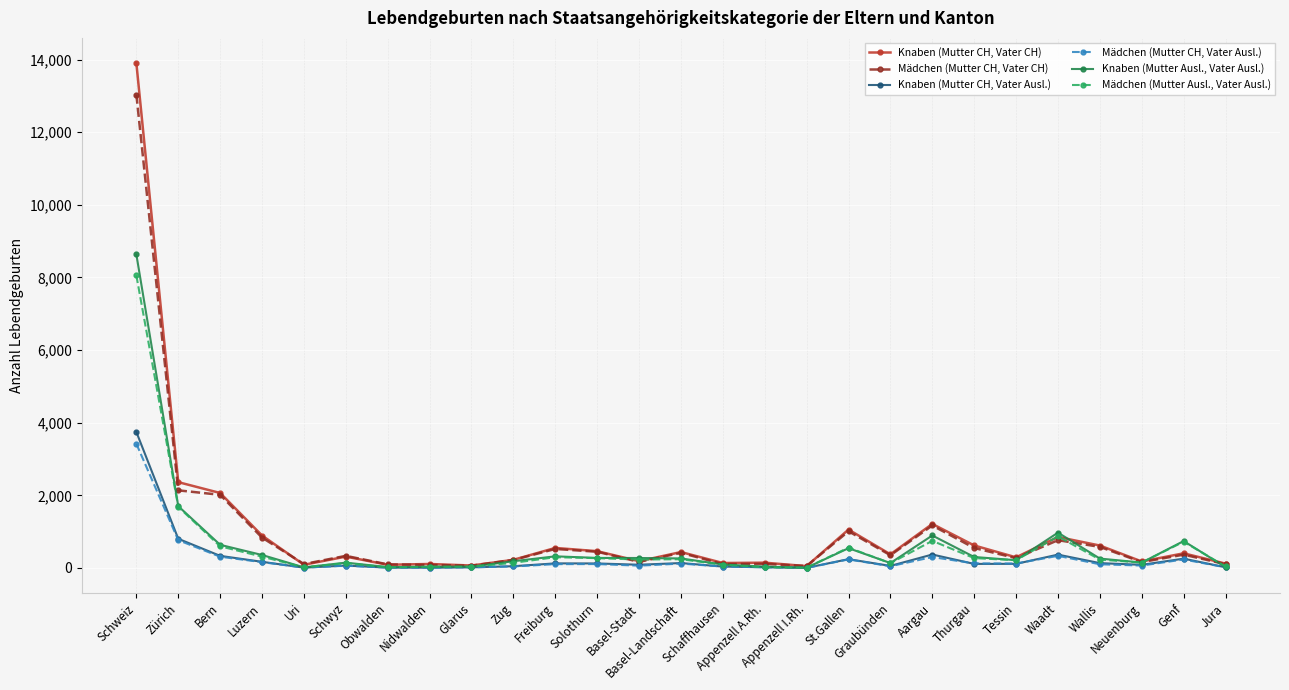

List the series in order of their peak value, highest first.

Knaben (Mutter CH, Vater CH), Mädchen (Mutter CH, Vater CH), Knaben (Mutter Ausl., Vater Ausl.), Mädchen (Mutter Ausl., Vater Ausl.), Knaben (Mutter CH, Vater Ausl.), Mädchen (Mutter CH, Vater Ausl.)